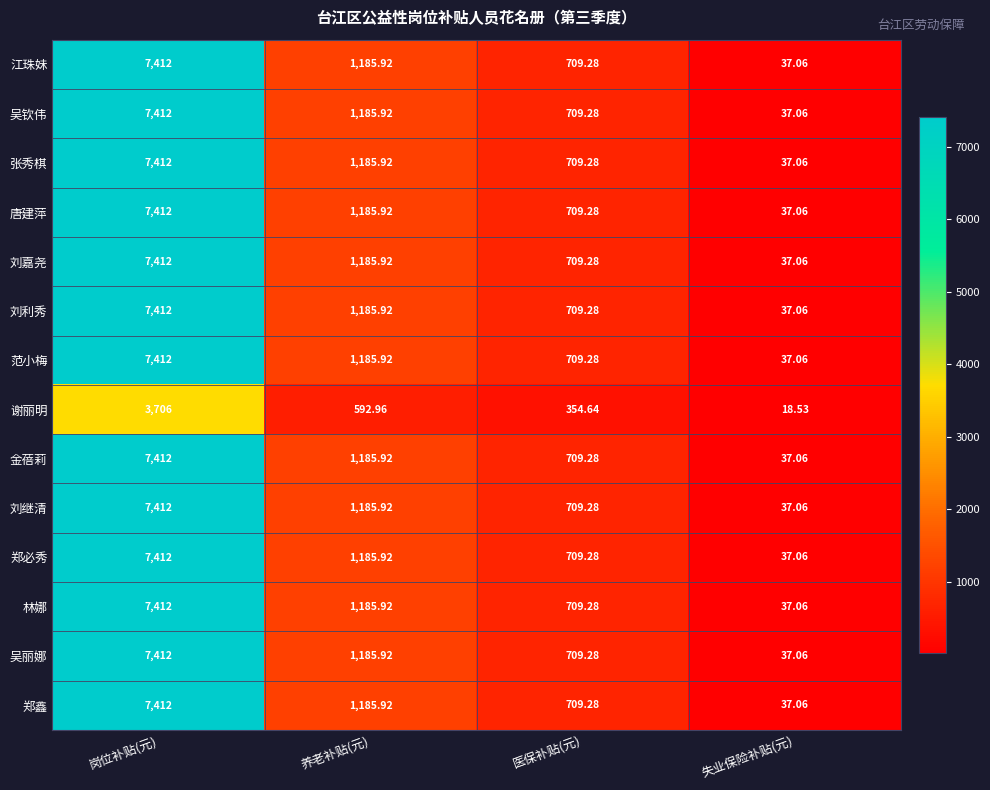

Where does the 江珠妹 series first go above 1185?

岗位补贴(元)